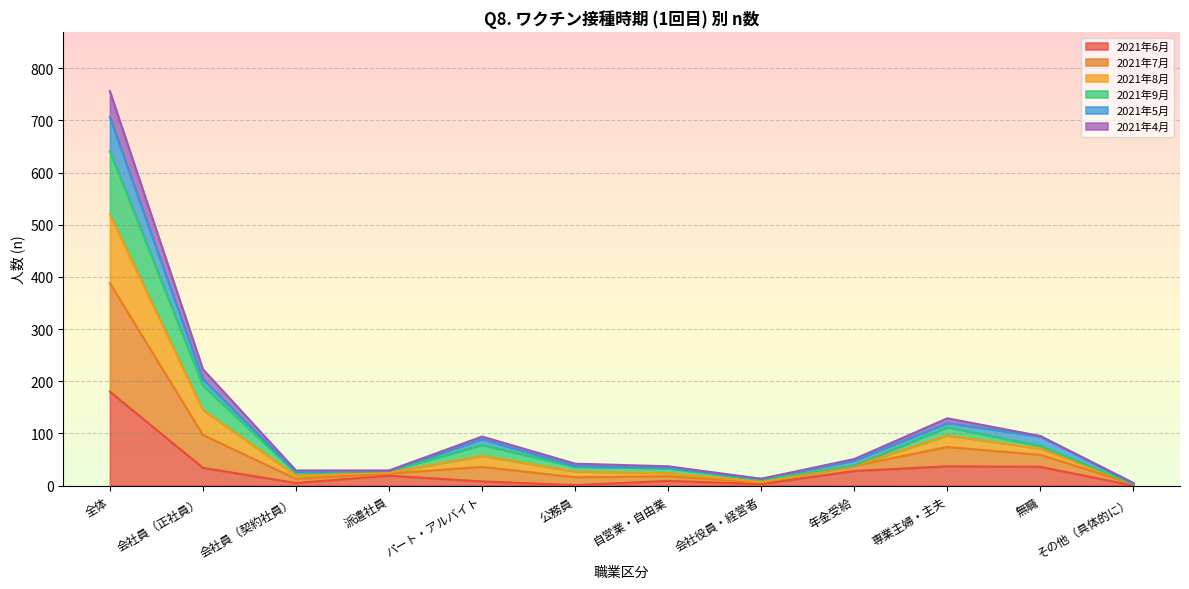

How many data points does each series have?

12